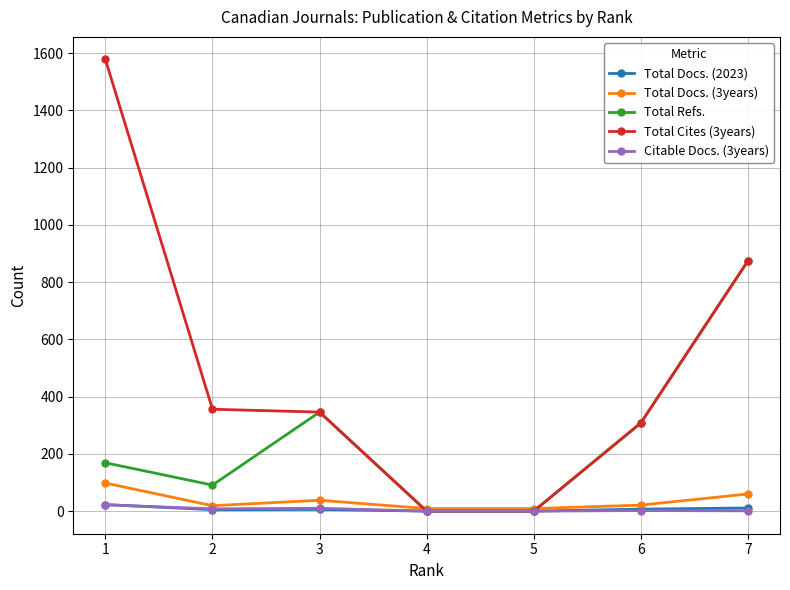

What is the average value of the Total Docs. (3years) series?

36